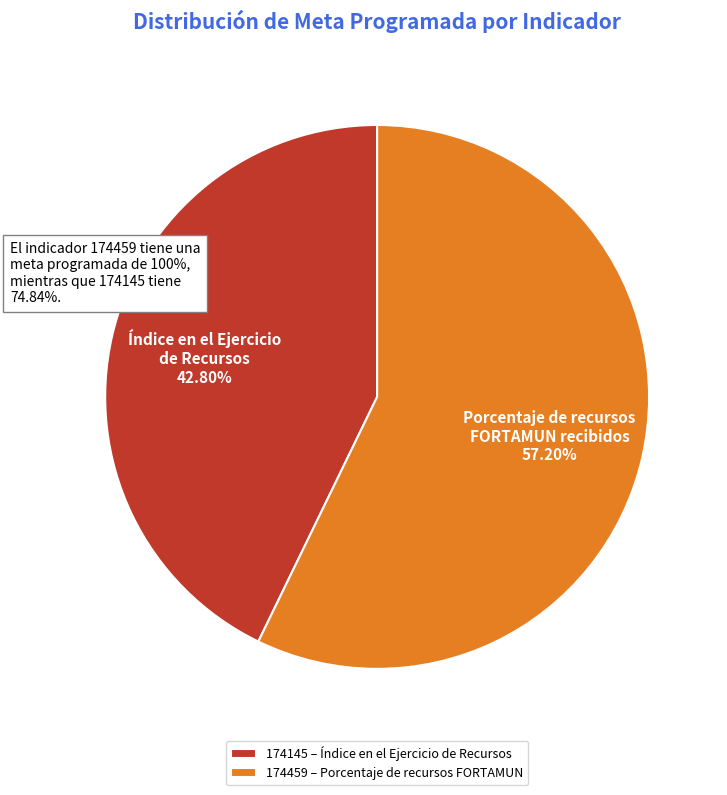

To the nearest percent, what is the average slice percentage?

50%